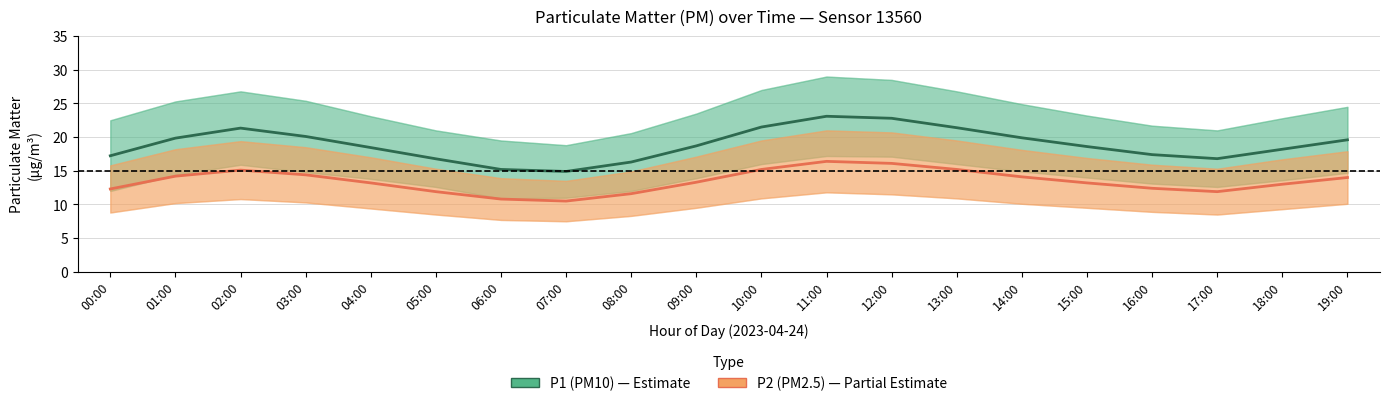

What is the value of the P1 (PM10) point at the 13th from the left?

22.8